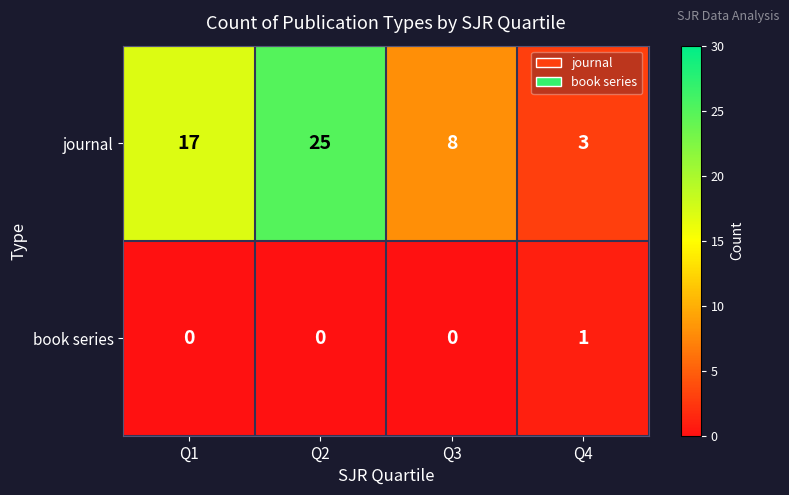

What is the total value across all series at Q4?

4